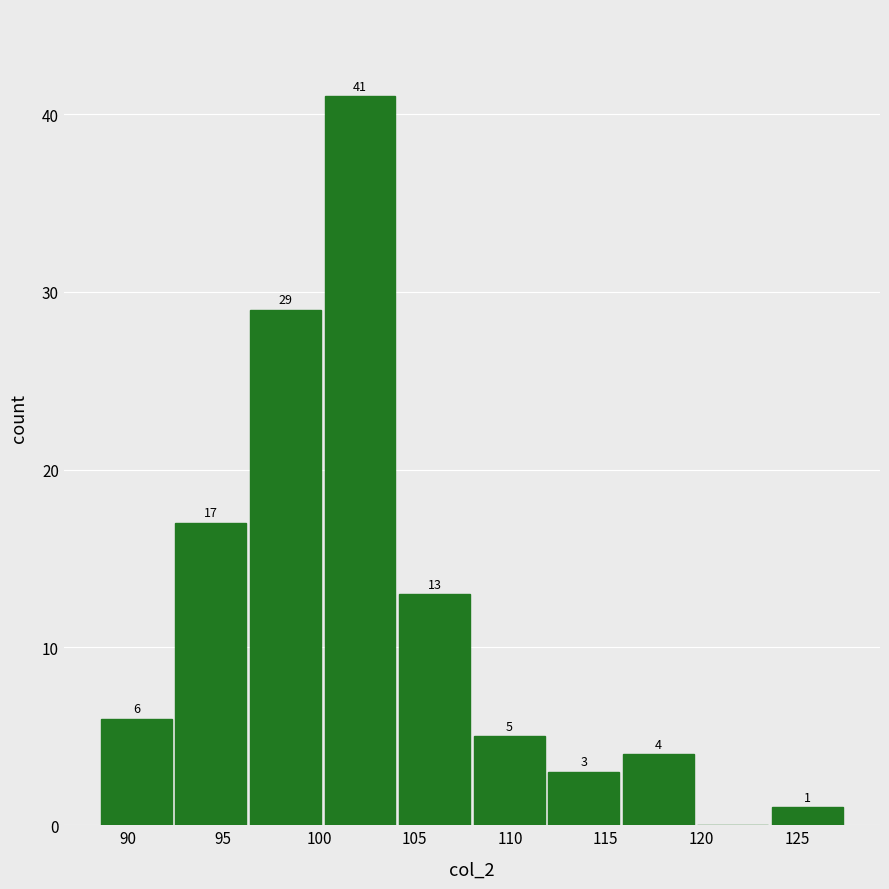

Over which range of the x-axis is the bar tallest?

100.2 to 104.1